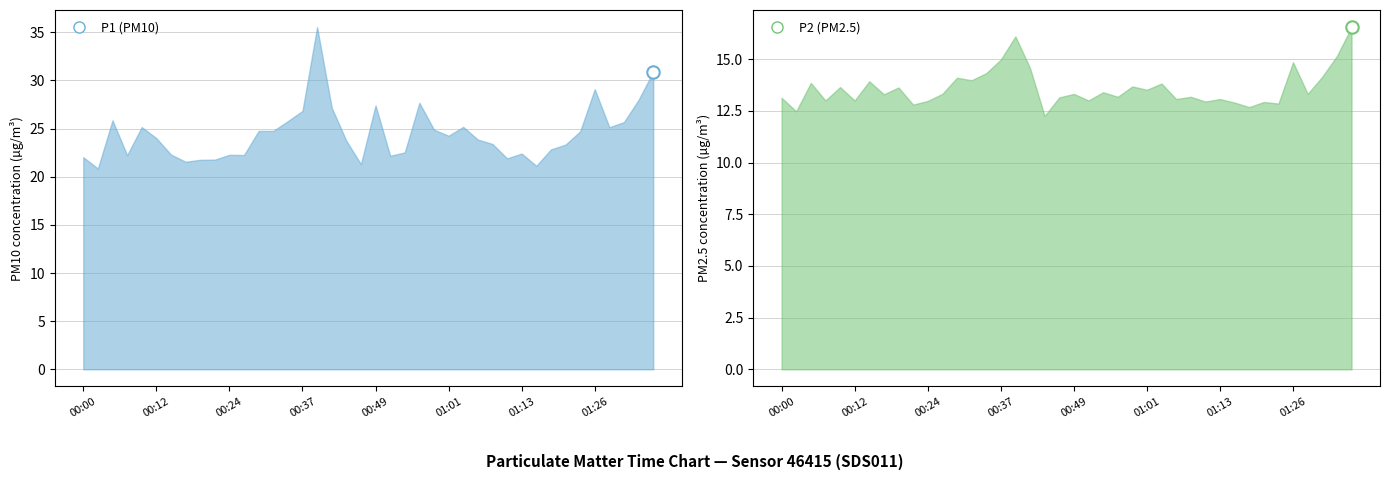

Which series reaches the maximum Y coordinate?

P1